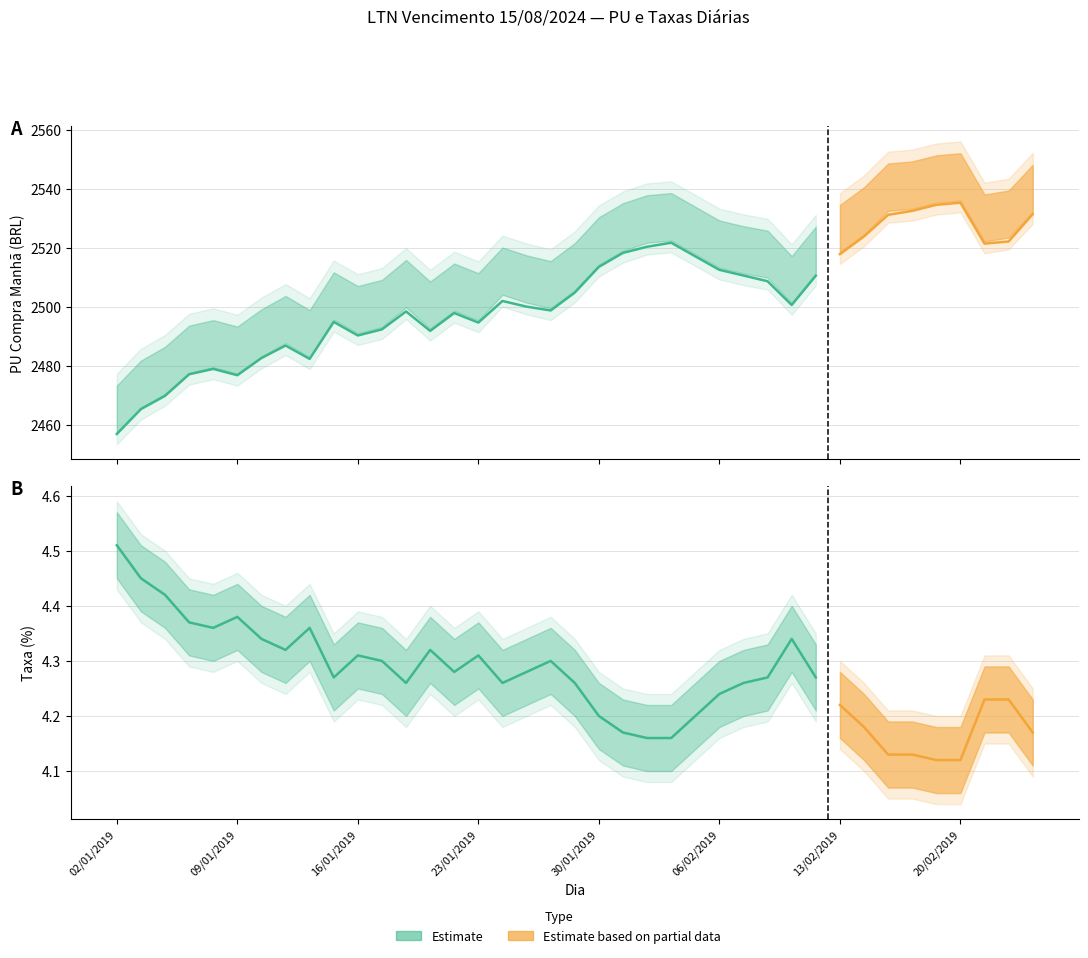

What is the sum of the PU Base Manha values at 13/02/2019 and 05/02/2019?

5035.0